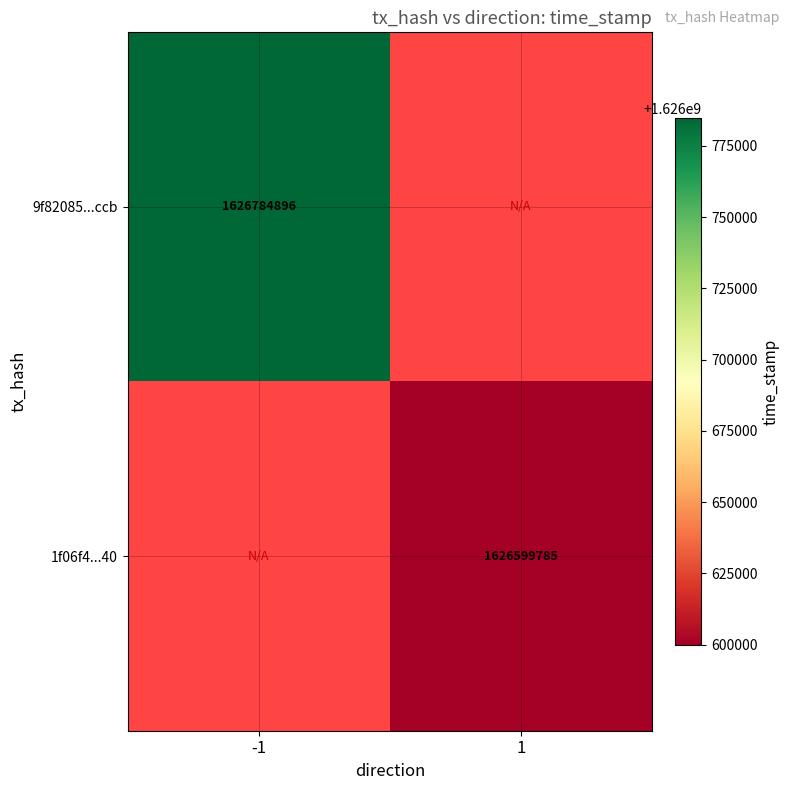

True or false: 1f06f4...40 has a value of 1626599785 at 1.

True